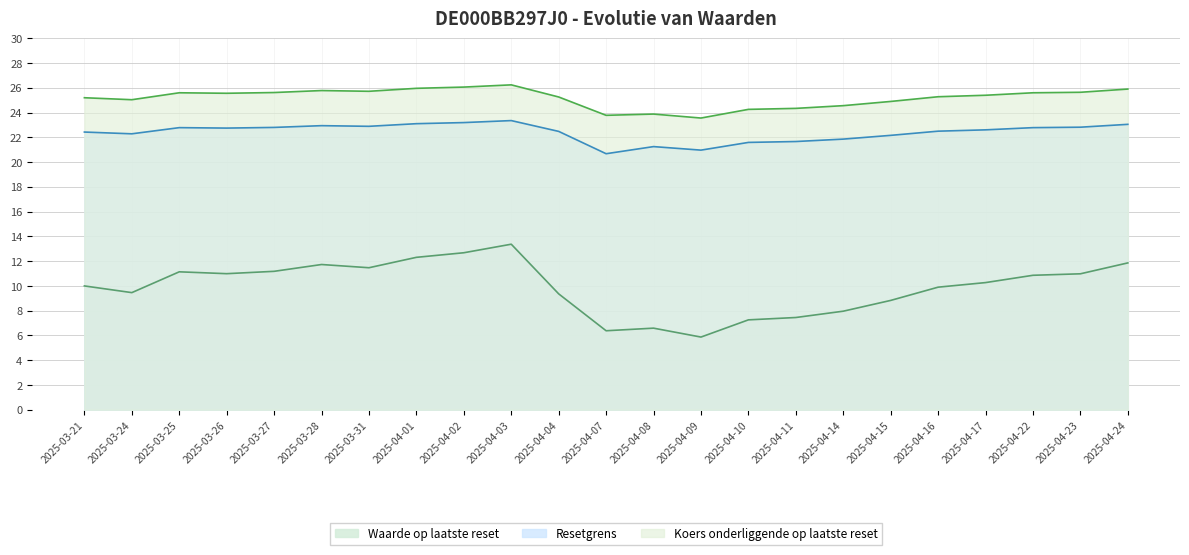

Which label corresponds to the smallest value in the chart?

2025-04-09